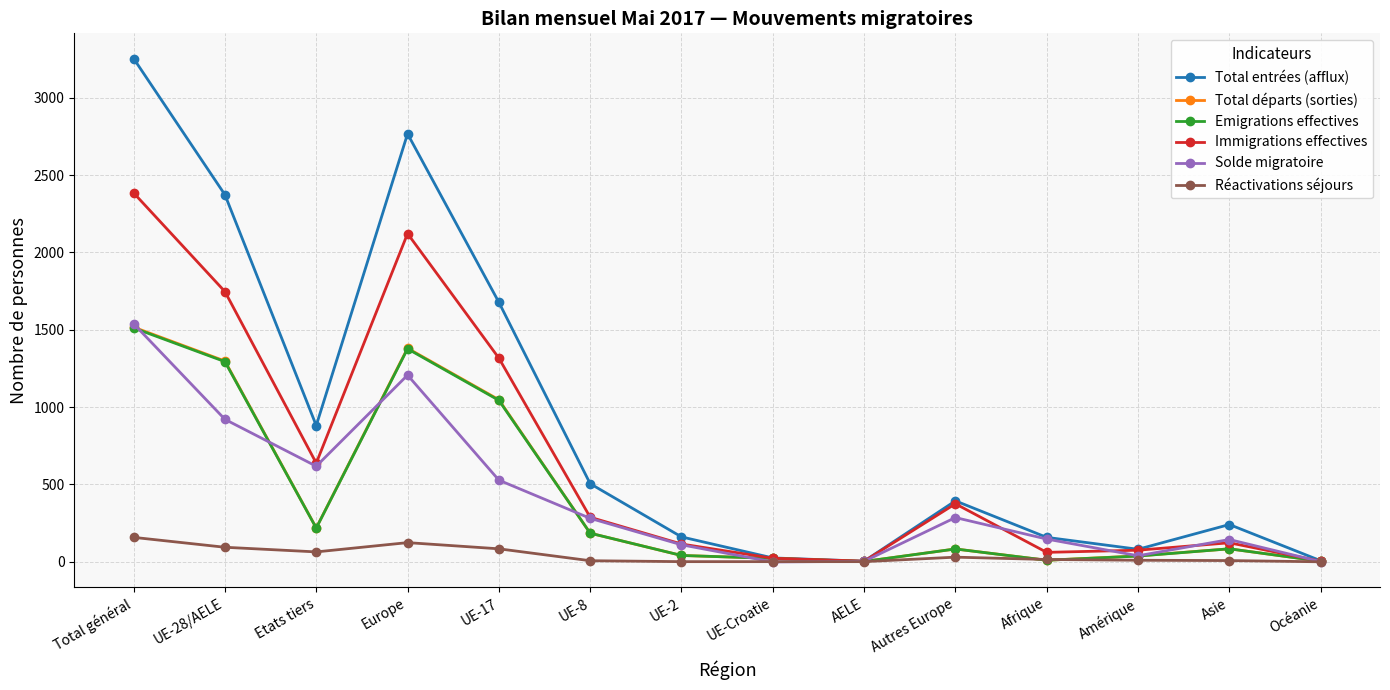

What is the value of the Immigrations effectives point at the 10th from the left?

375